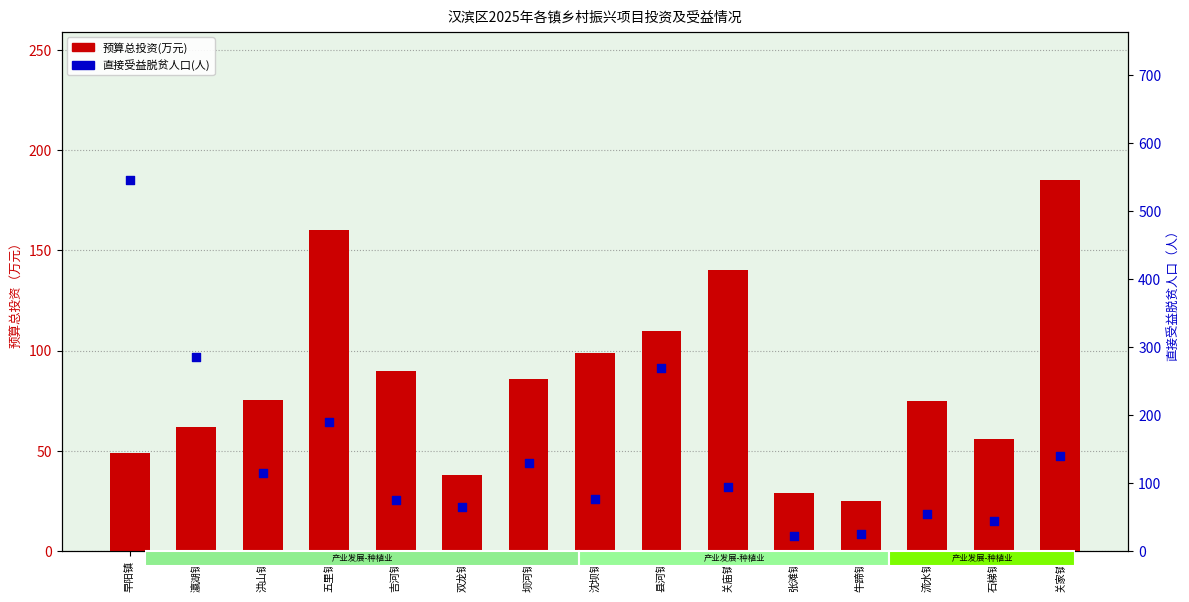

At which category is the sum across all series the highest?

早阳镇